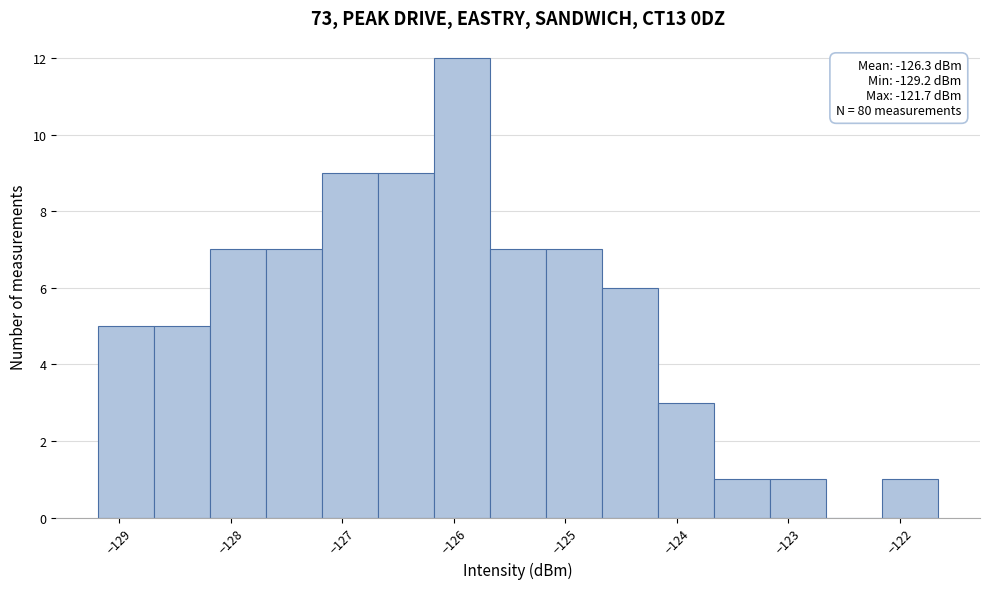

Over which range of the x-axis is the bar tallest?

-126.2 to -125.7